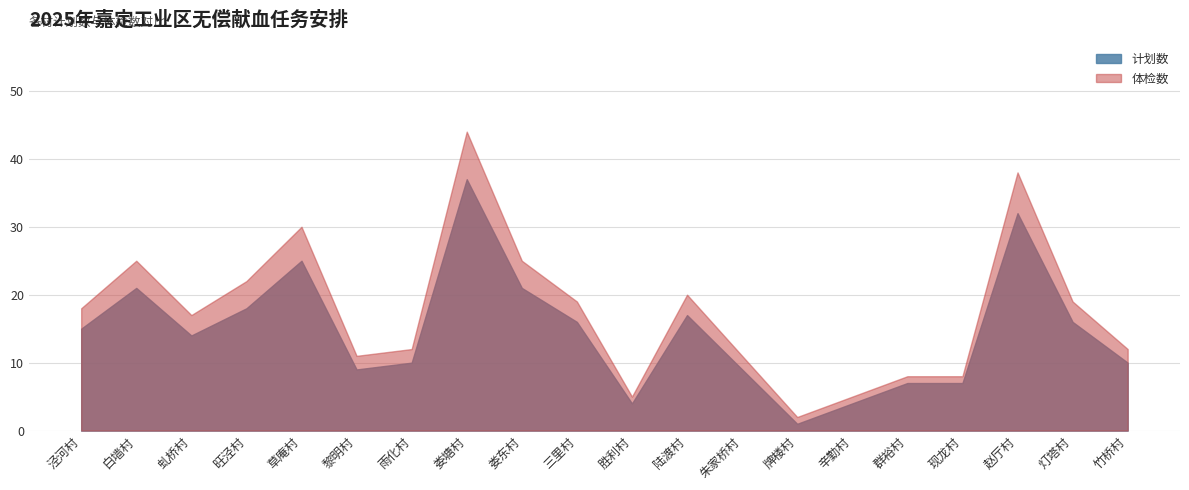

What is the value of the 体检数 point at the 15th from the left?

5